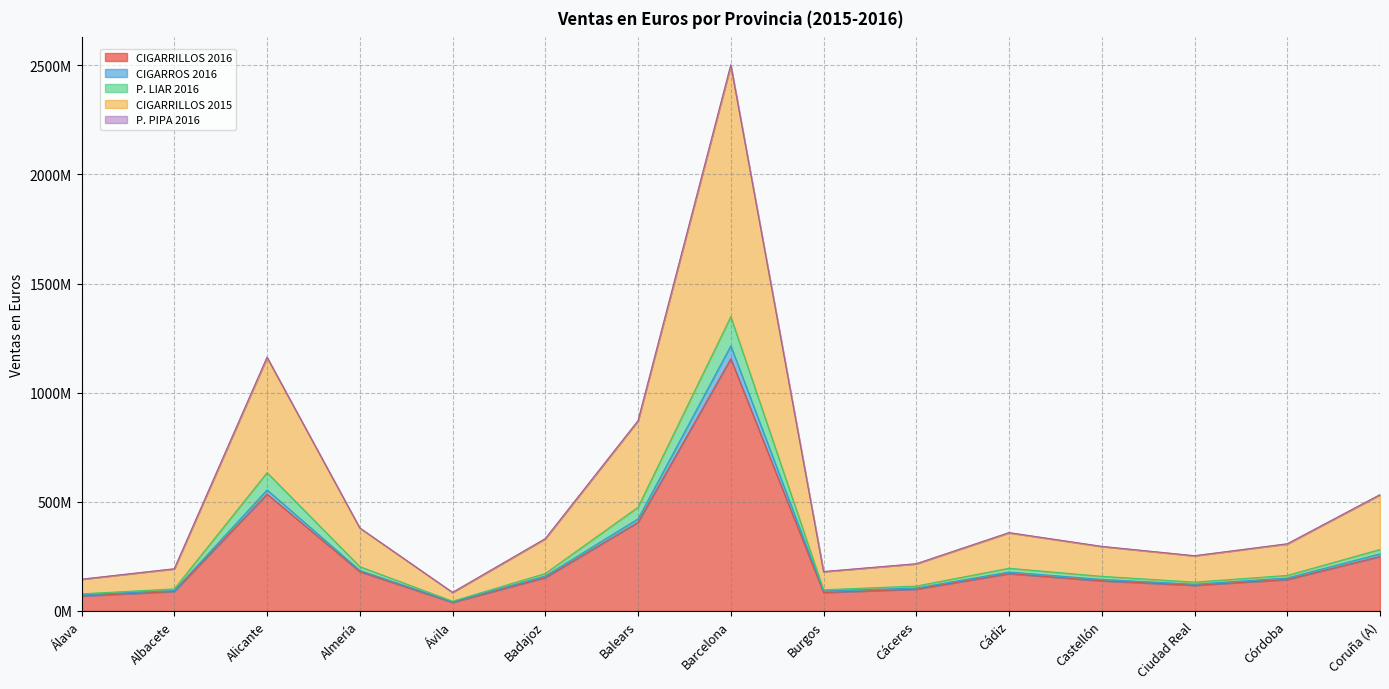

True or false: P. LIAR 2016 has a value of 633673448.3 at Alicante.

True